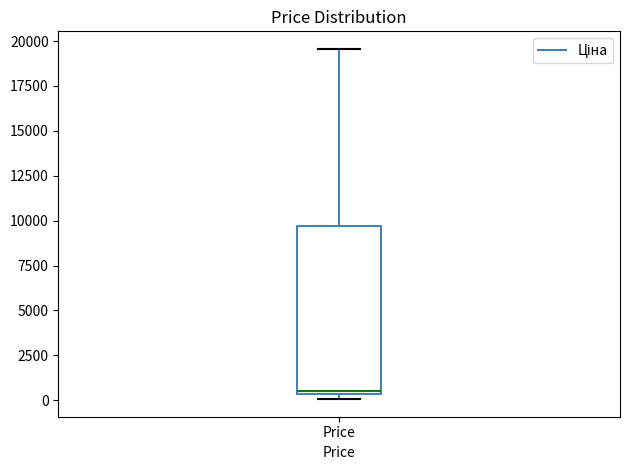

Where does the upper whisker of the box for Price end on the y-axis? The values are not printed on the chart, so give them approximately, as read against the axis.

19500